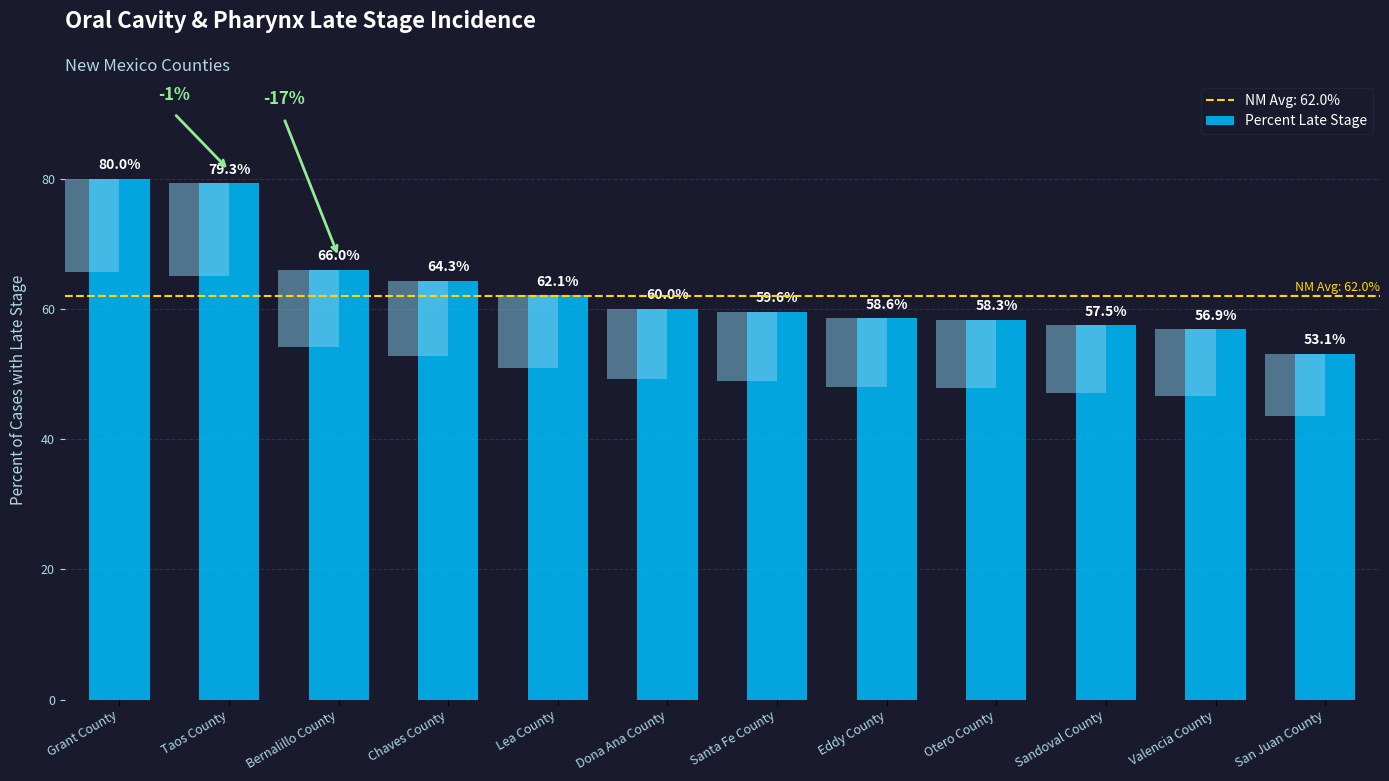

What position from the left is Sandoval County?

10